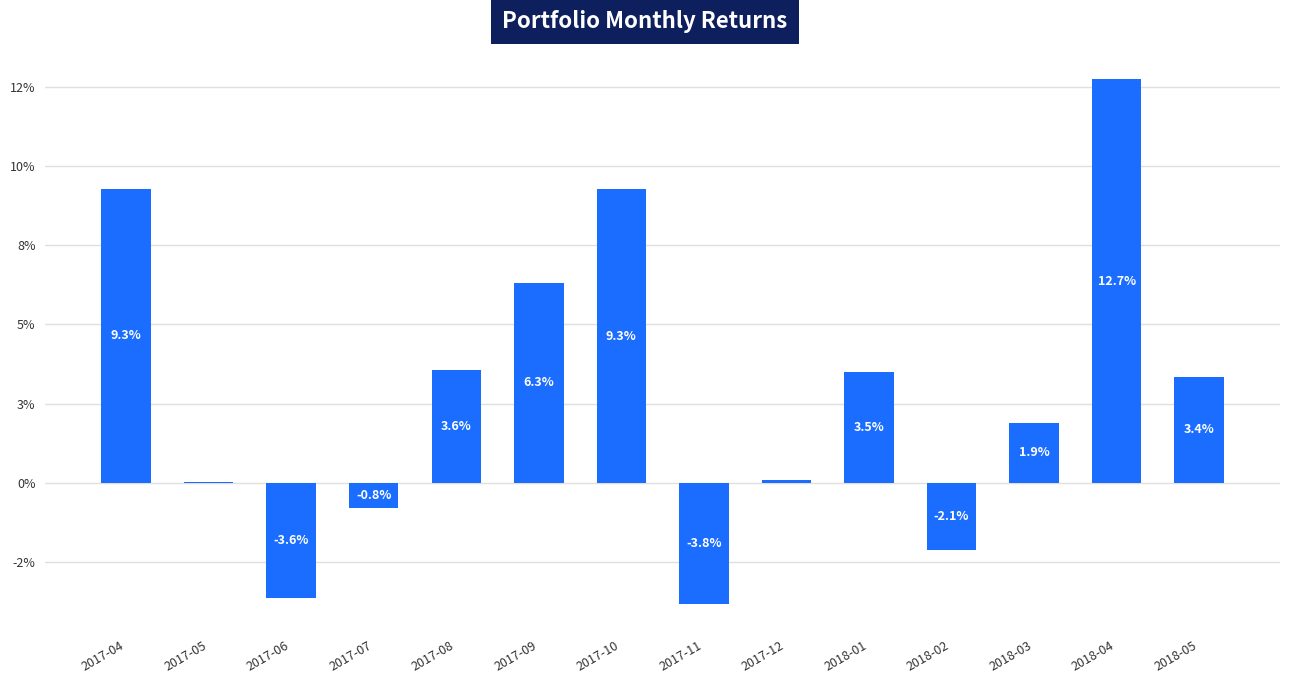

Are the bars grouped side by side (vs. stacked)?

No